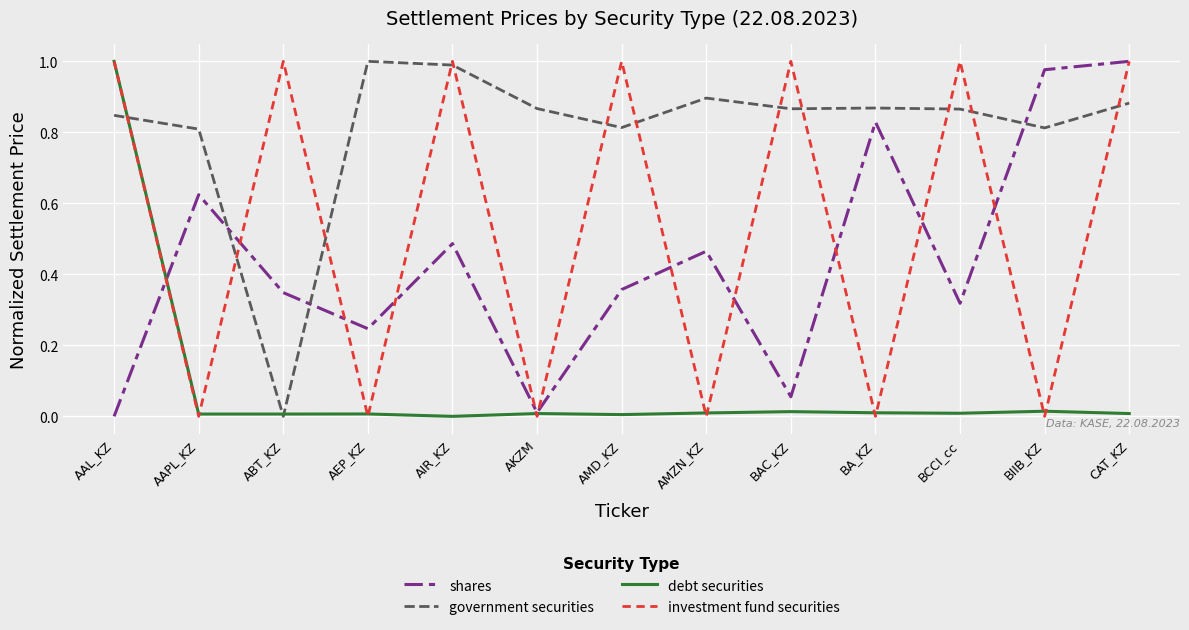

At which label does shares reach its peak?

CAT_KZ